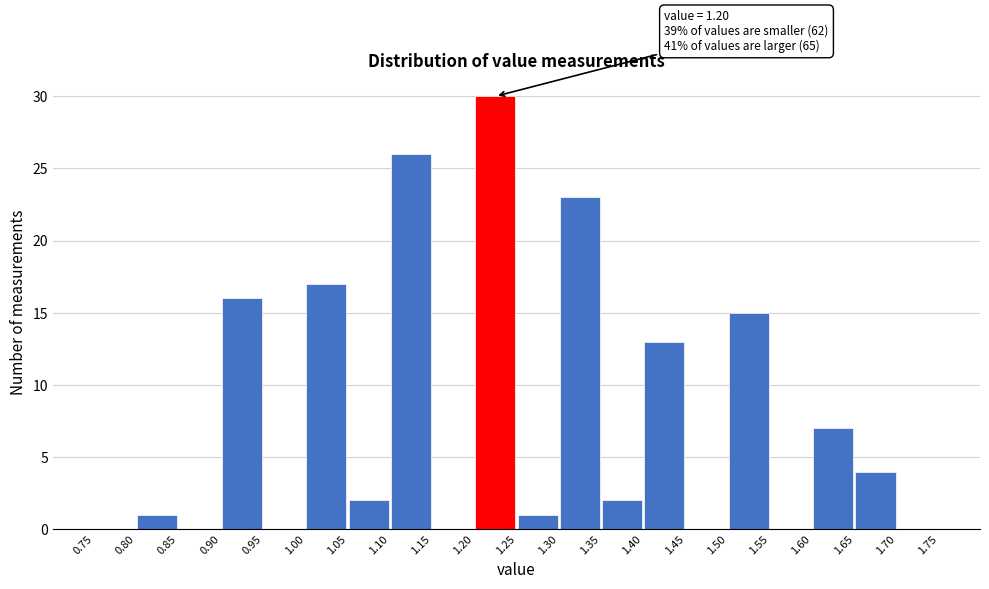

Which range on the x-axis has the tallest bar?

1.20 to 1.25